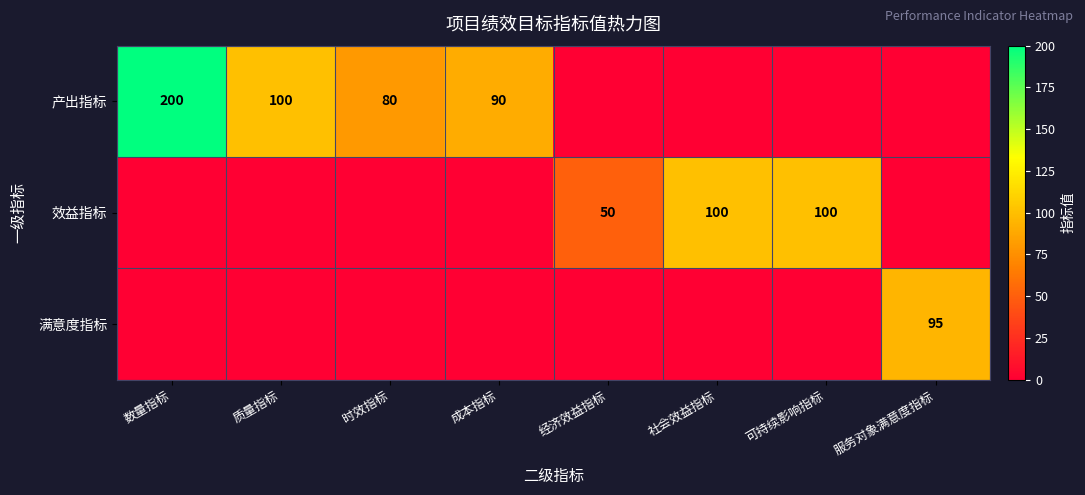

Is it true that 满意度指标 equals 95 at 服务对象满意度指标?

True